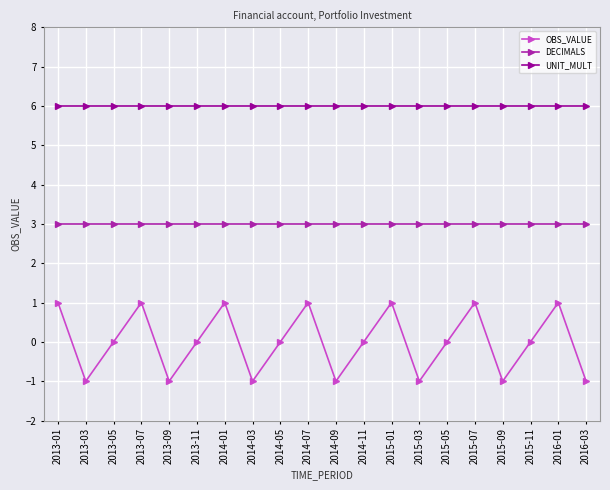

What is the label of the 19th point from the right?

2013-03